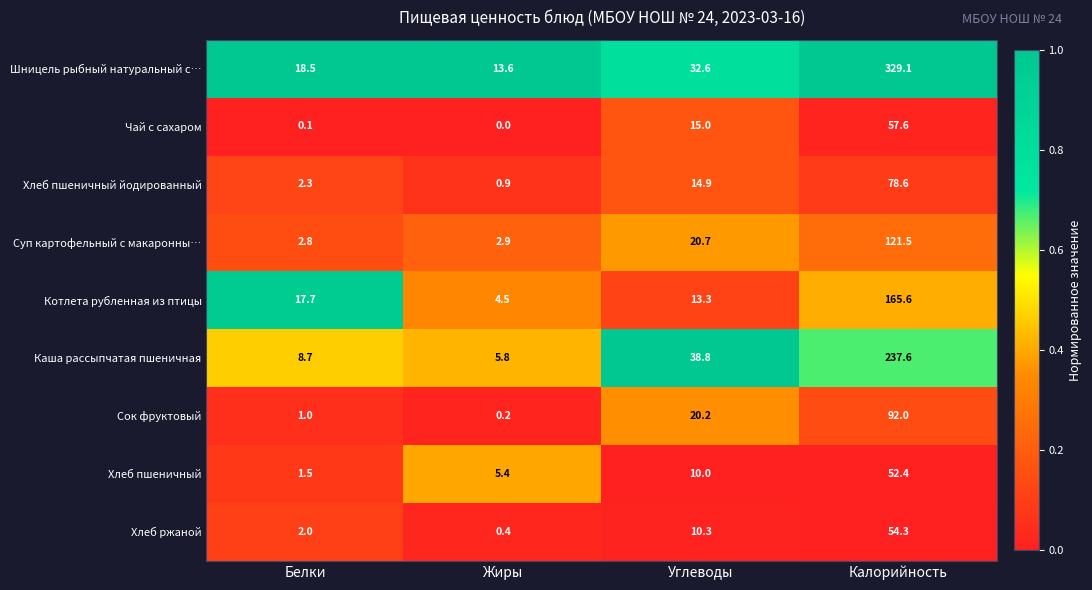

Which series has the largest range (max minus min)?

Шницель рыбный натуральный с…